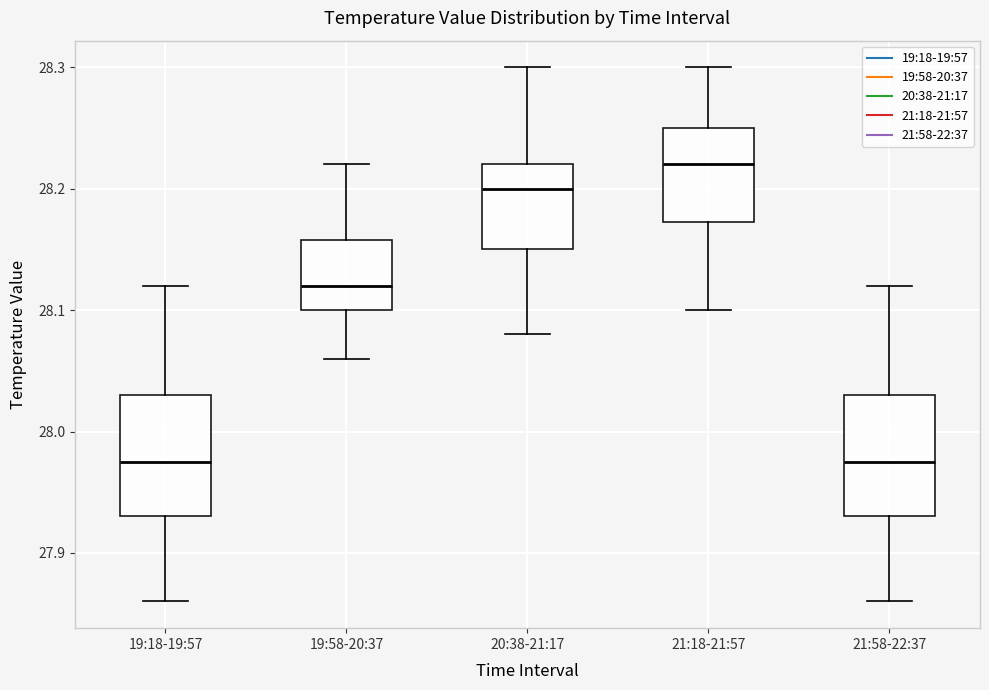

Reading left to right, read every box against the y-axis: the position of its median line, the range the box covers, and the ends of its whiskers. The values are not printed on the chart, so give them approximately, as read against the axis.

19:18-19:57: median 27.98, box 27.93 to 28.03, whiskers 27.86 to 28.12
19:58-20:37: median 28.12, box 28.10 to 28.16, whiskers 28.06 to 28.22
20:38-21:17: median 28.20, box 28.15 to 28.22, whiskers 28.08 to 28.30
21:18-21:57: median 28.22, box 28.17 to 28.25, whiskers 28.10 to 28.30
21:58-22:37: median 27.98, box 27.93 to 28.03, whiskers 27.86 to 28.12